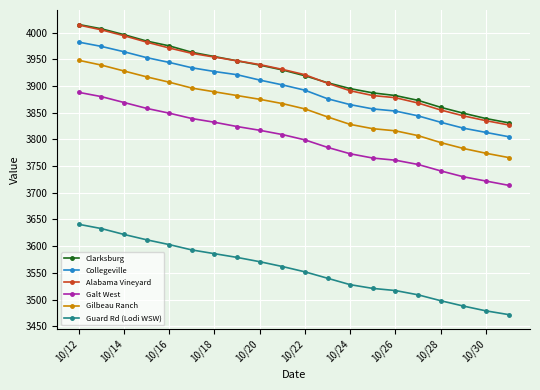

True or false: Gilbeau Ranch and Guard Rd (Lodi WSW) intersect in this chart.

False